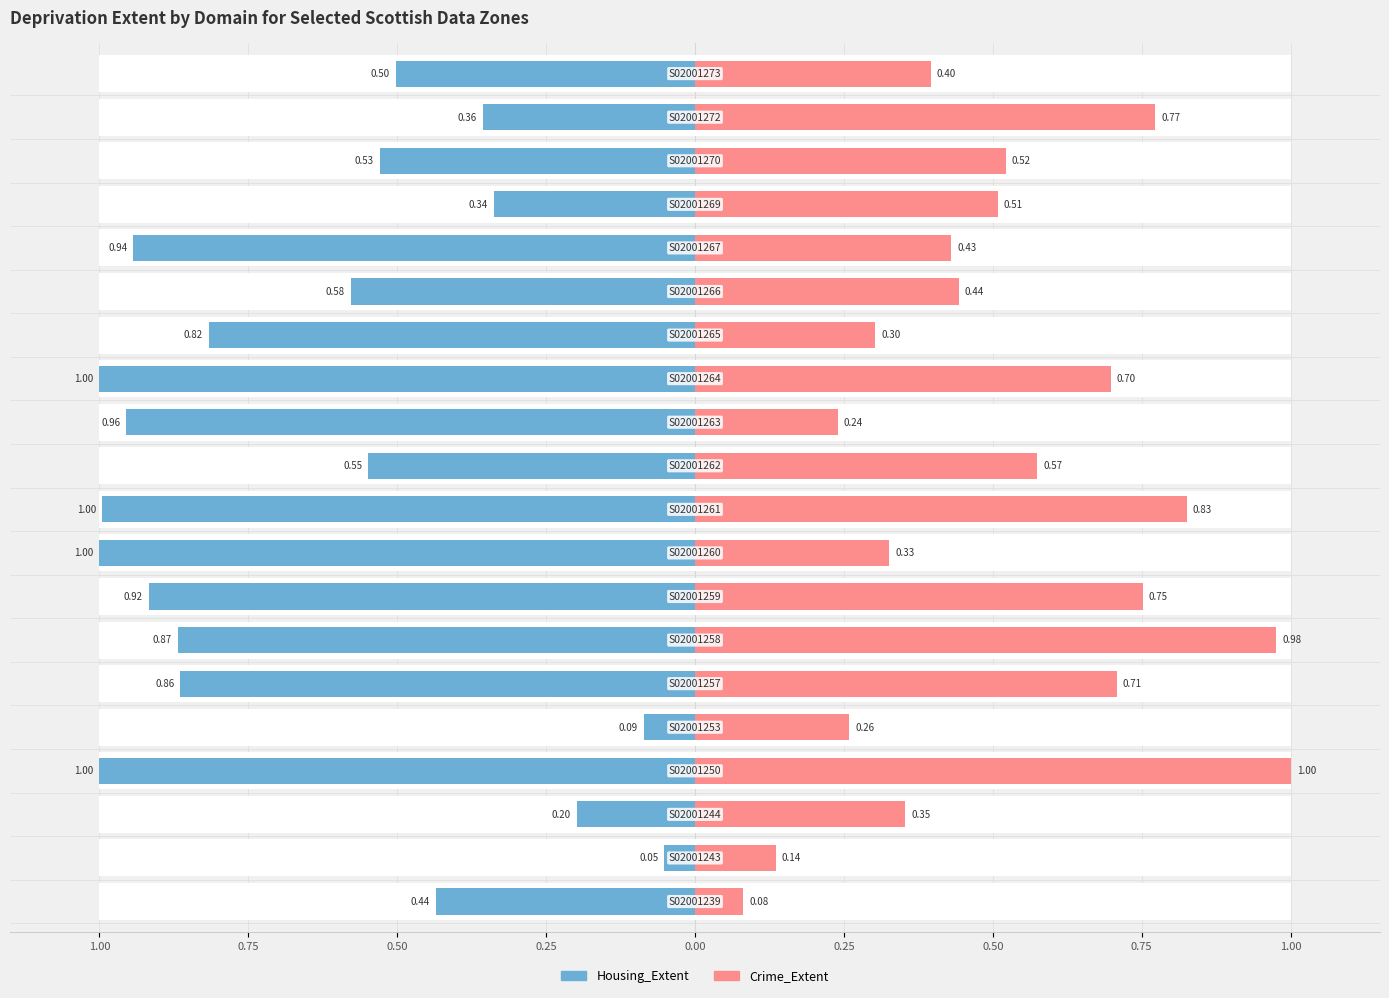

Which series changed the most between 1.00 and 12?

Crime_Extent